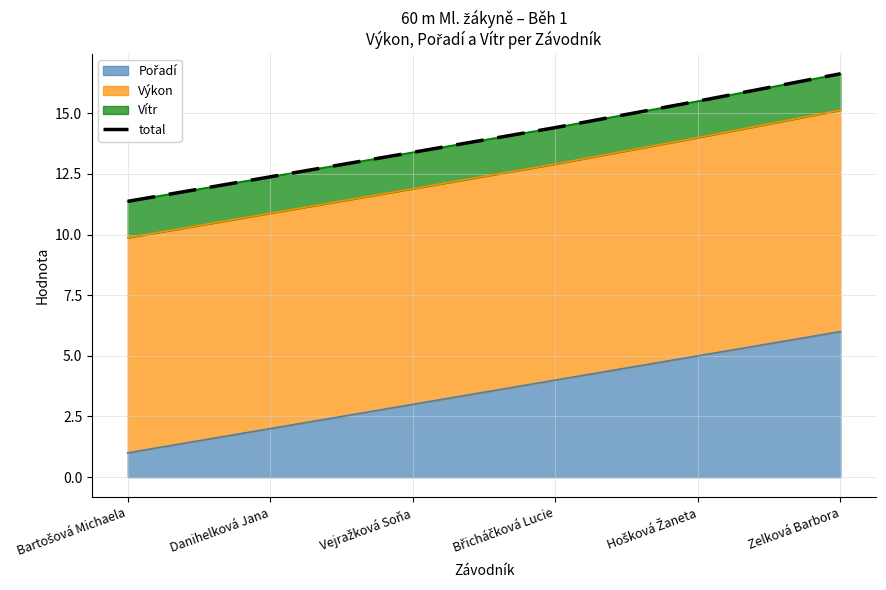

What is the maximum value shown in the chart?

16.6